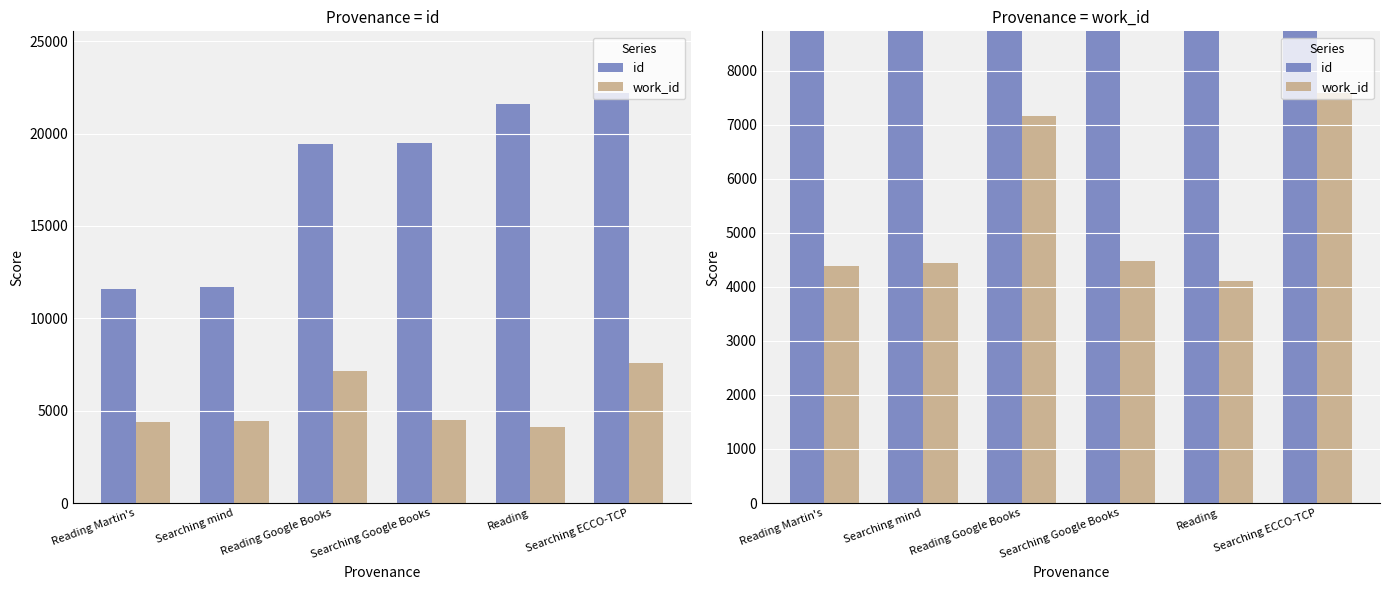

What is the sum of all work_id values?

32166